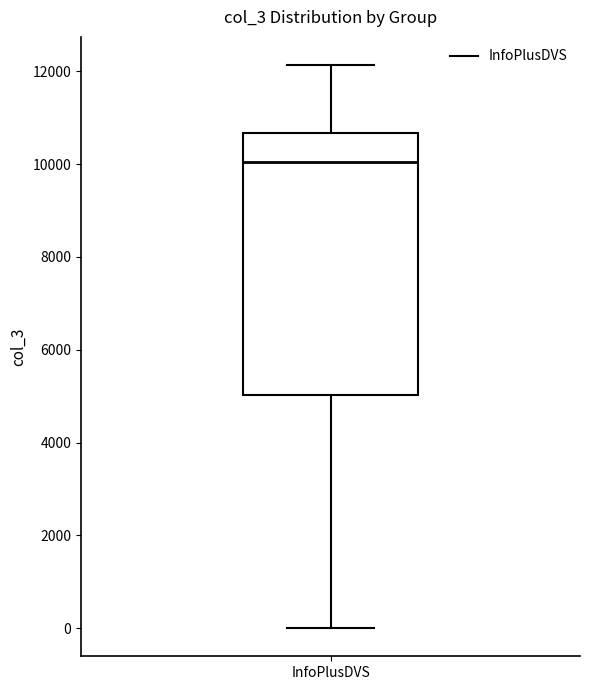

Where does the lower whisker of the box for InfoPlusDVS end on the y-axis? The values are not printed on the chart, so give them approximately, as read against the axis.

0